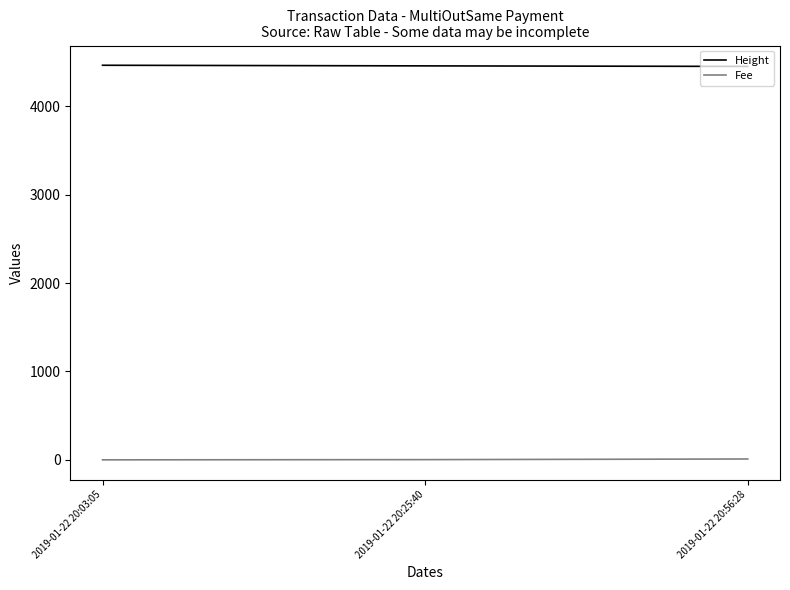

What is the difference between the Height values at 2019-01-22 20:03:05 and 2019-01-22 20:56:28?

13.0